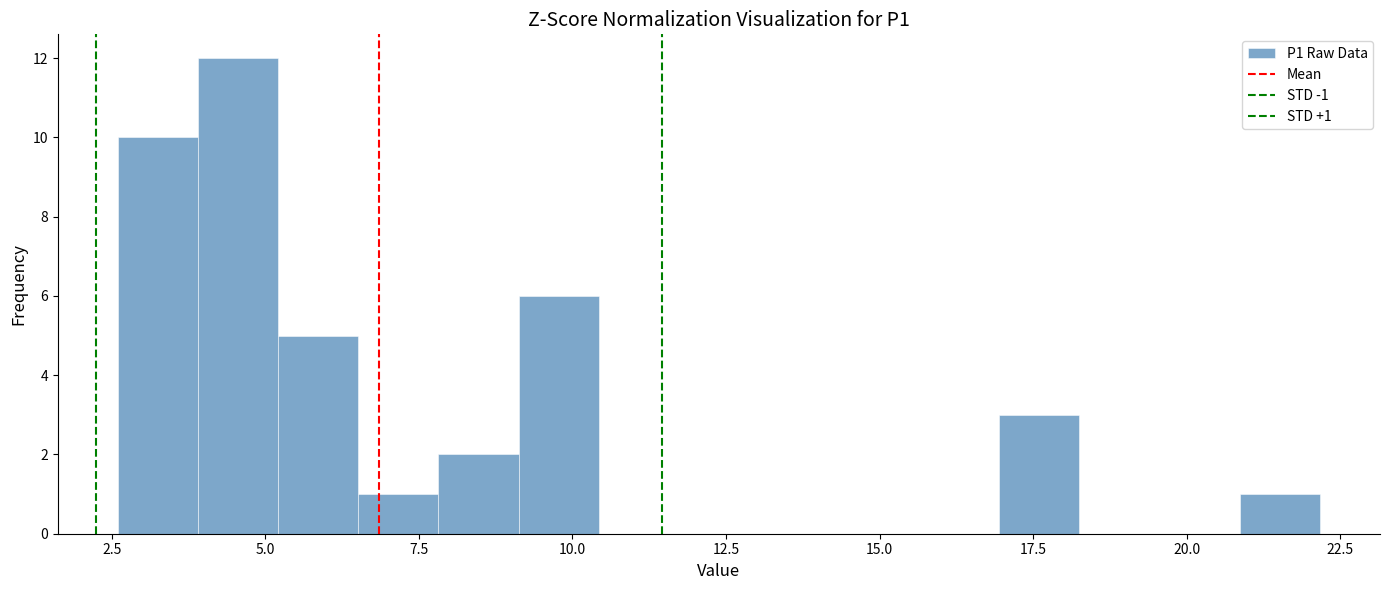

Read against the x-axis, roughly where is the centre of the tallest bar?

4.5